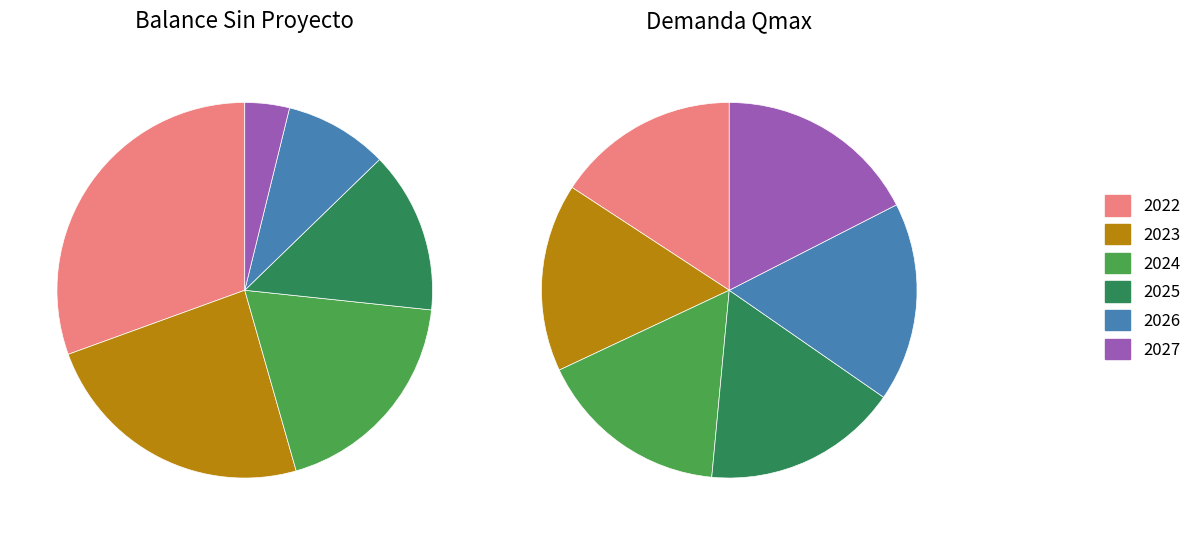

Between 2024 and 2026, which is larger?

2024